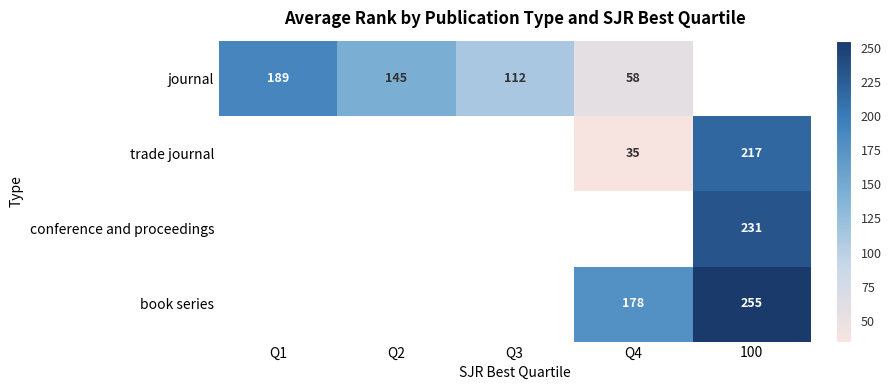

How many series are shown in this chart?

4